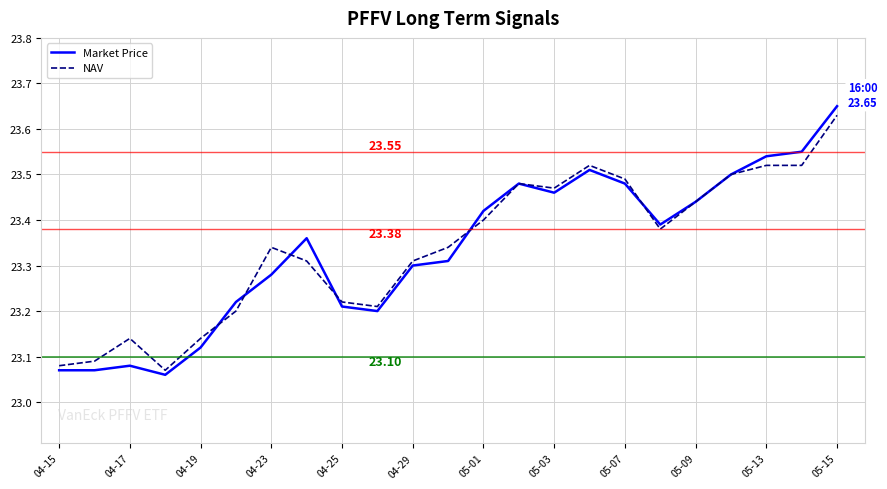

How many lines are shown in the chart?

2